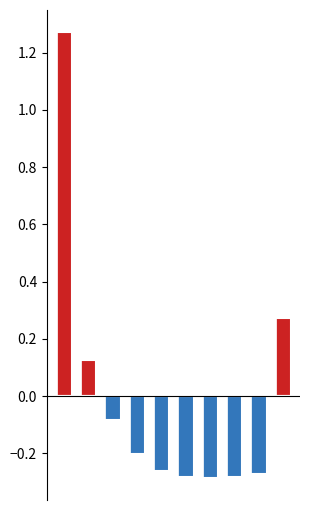

Between 3 and 4, which series saw the biggest shift?

negative